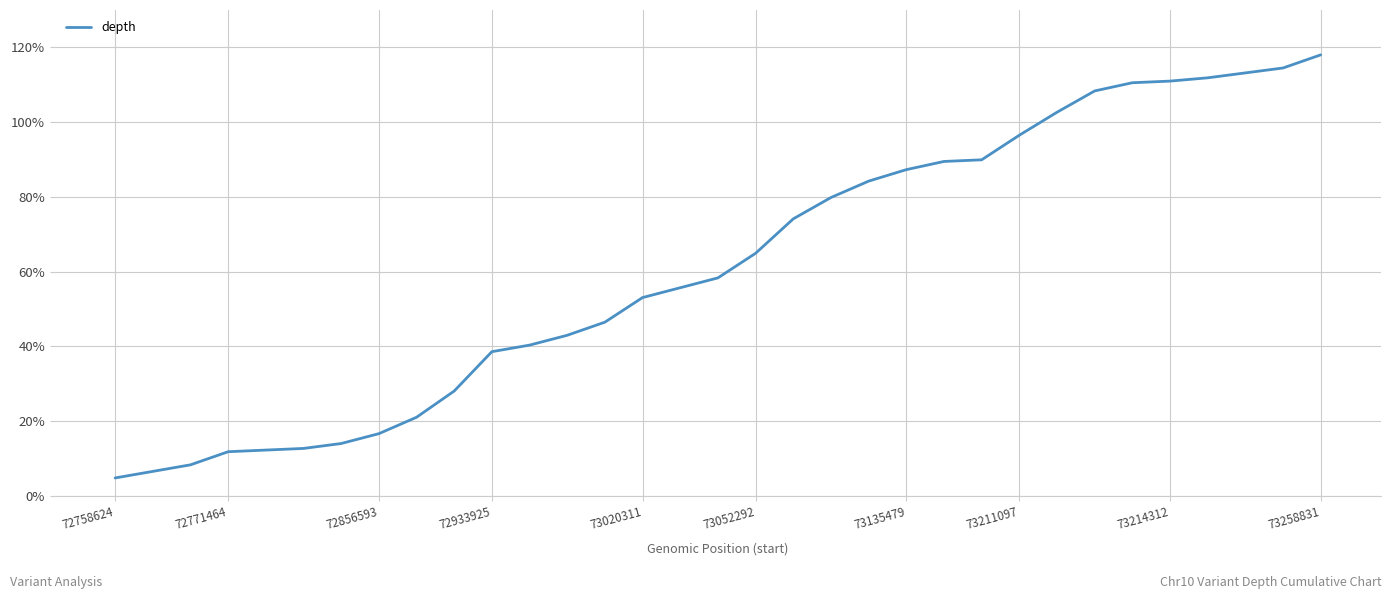

What is the minimum value shown in the chart?

4.8